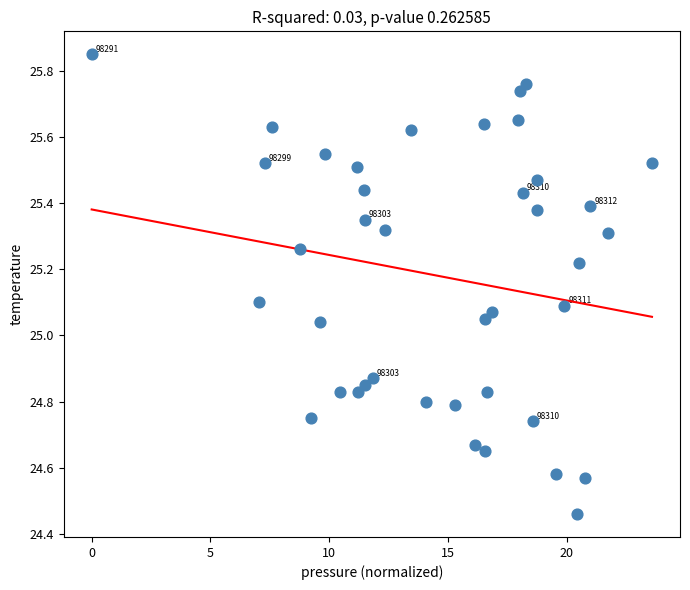

What is the range of Y values (max minus min)?

1.4